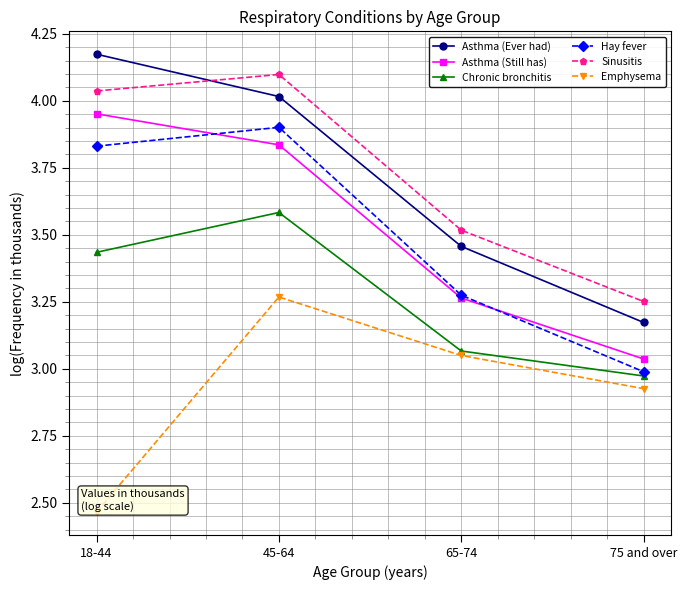

True or false: Chronic bronchitis has a value of 5.6 at 18-44.

False